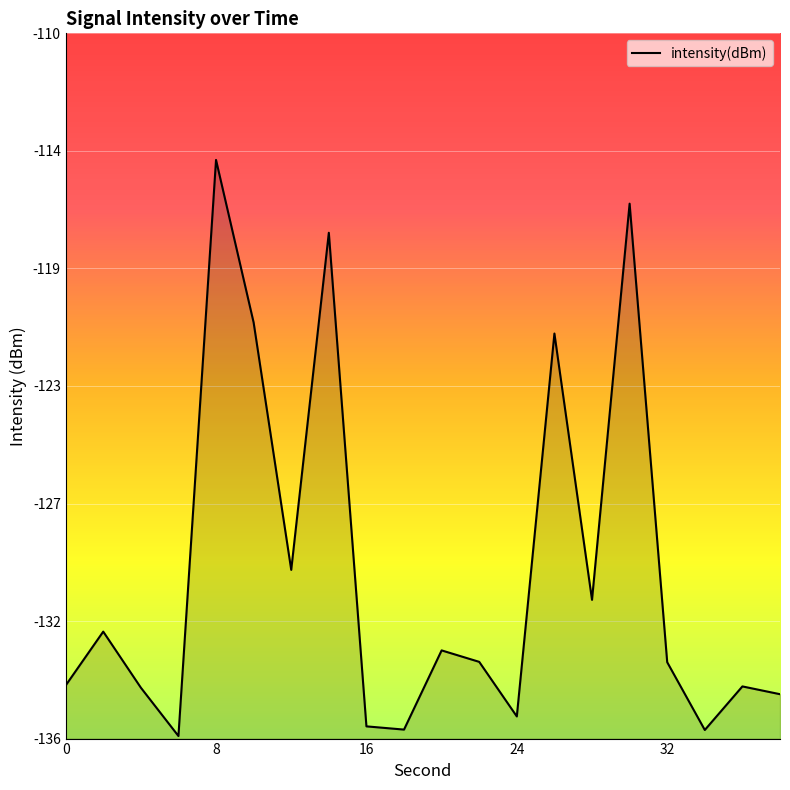

What is the sum of all values?

-2596.4